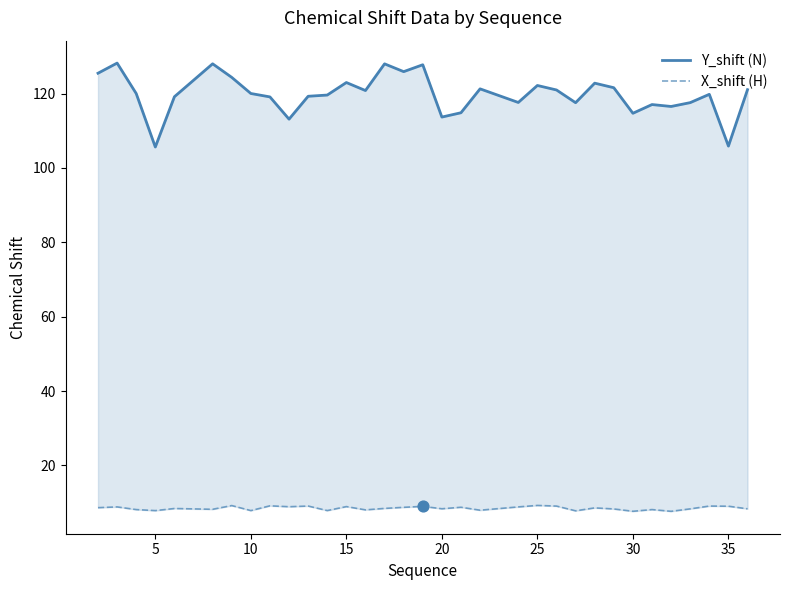

Which series has the largest Y range (max minus min)?

Y_shift (N)